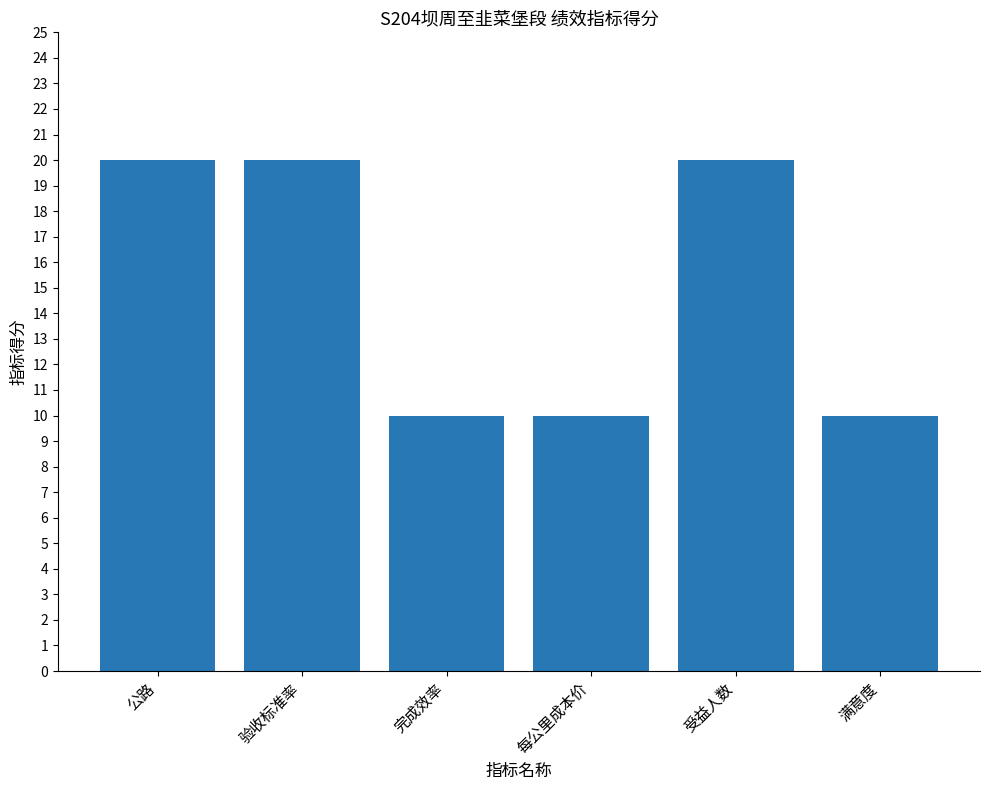

What is the smallest value displayed?

10